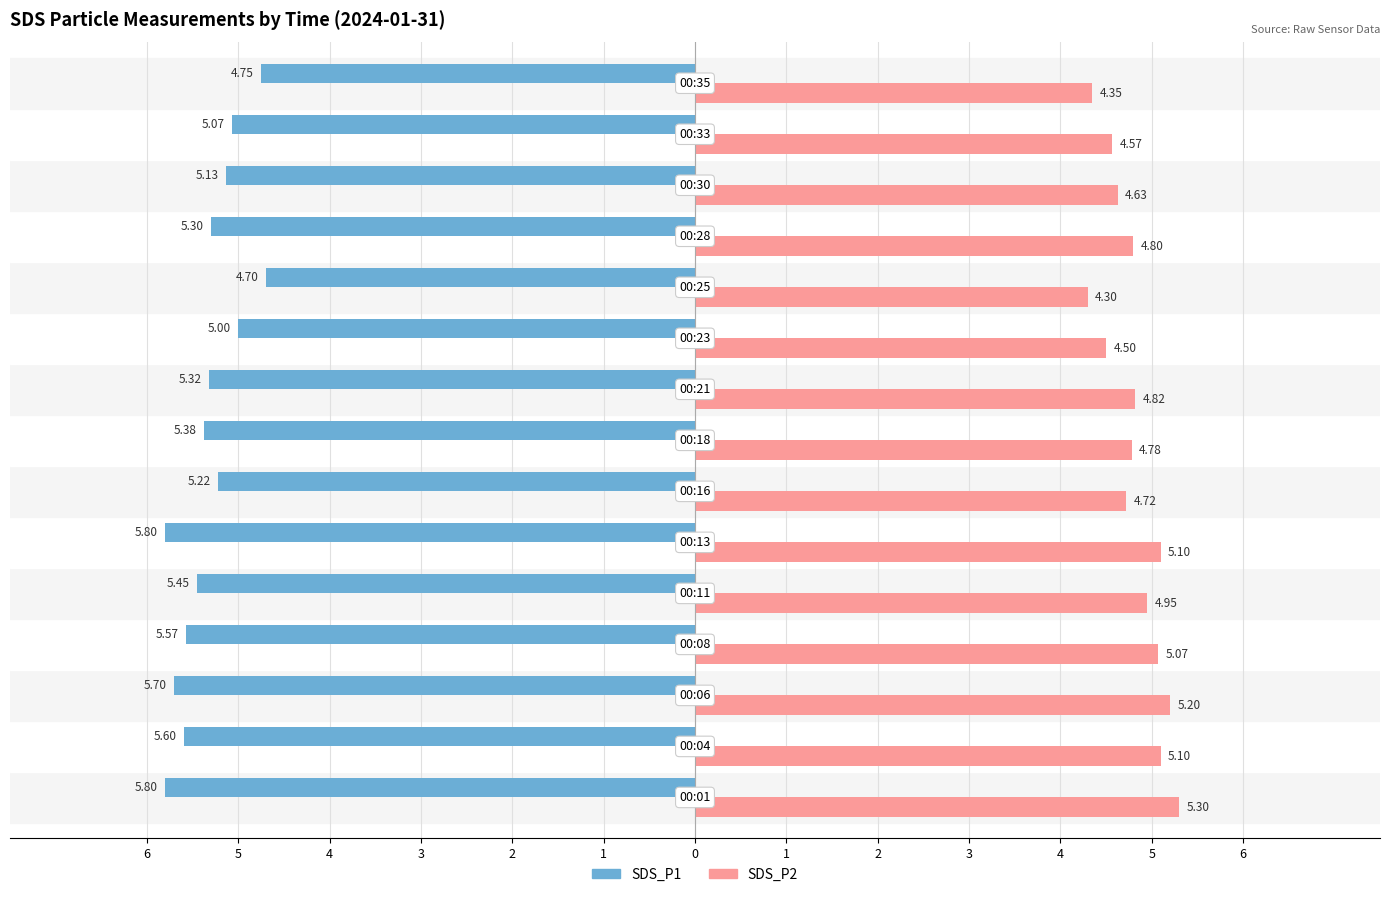

What are all the series names shown in the legend?

SDS_P1, SDS_P2